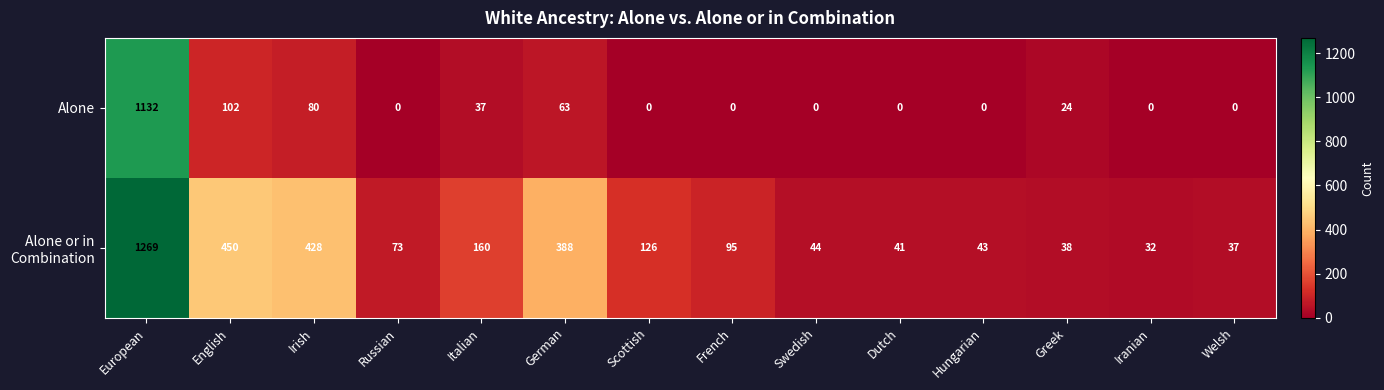

The value of Alone at Russian is 0. True or false?

True